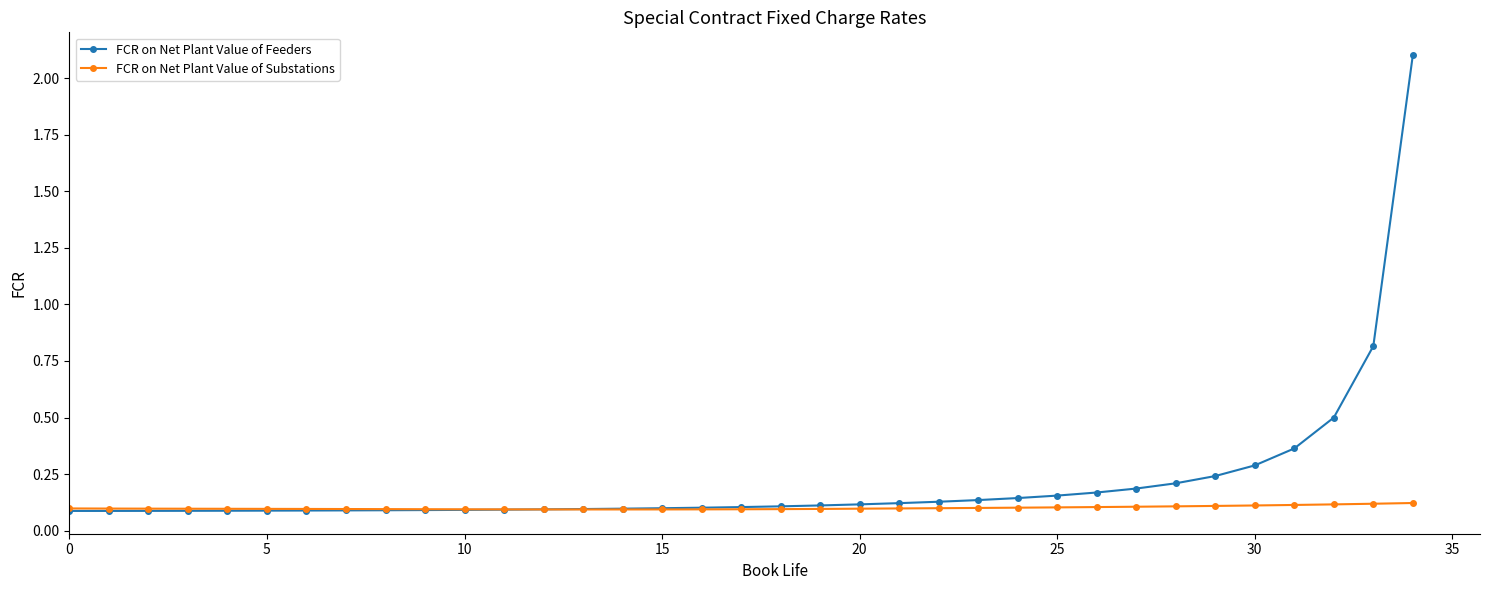

At how many categories does at least one series exceed 0?

35